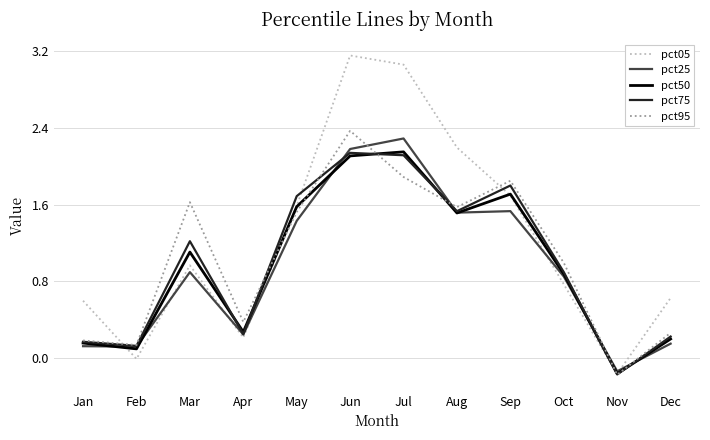

How many interior local valleys does the pct05 series have?

3